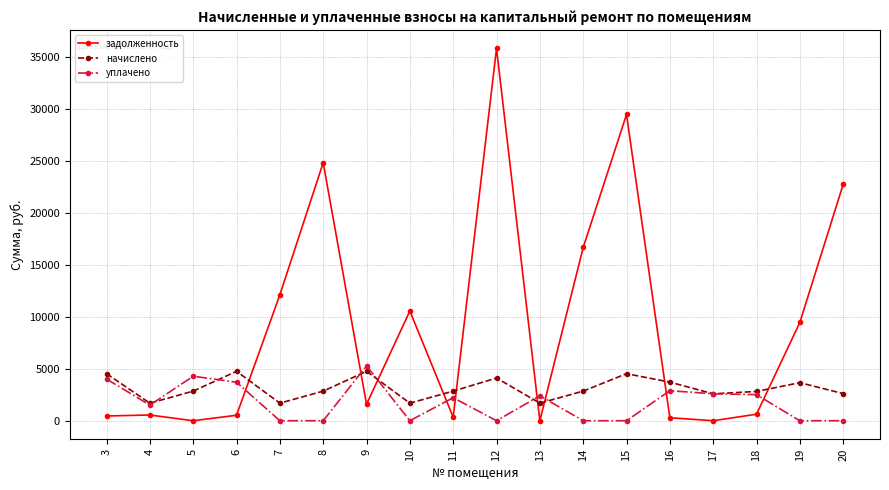

What are all the series names shown in the legend?

задолженность, начислено, уплачено